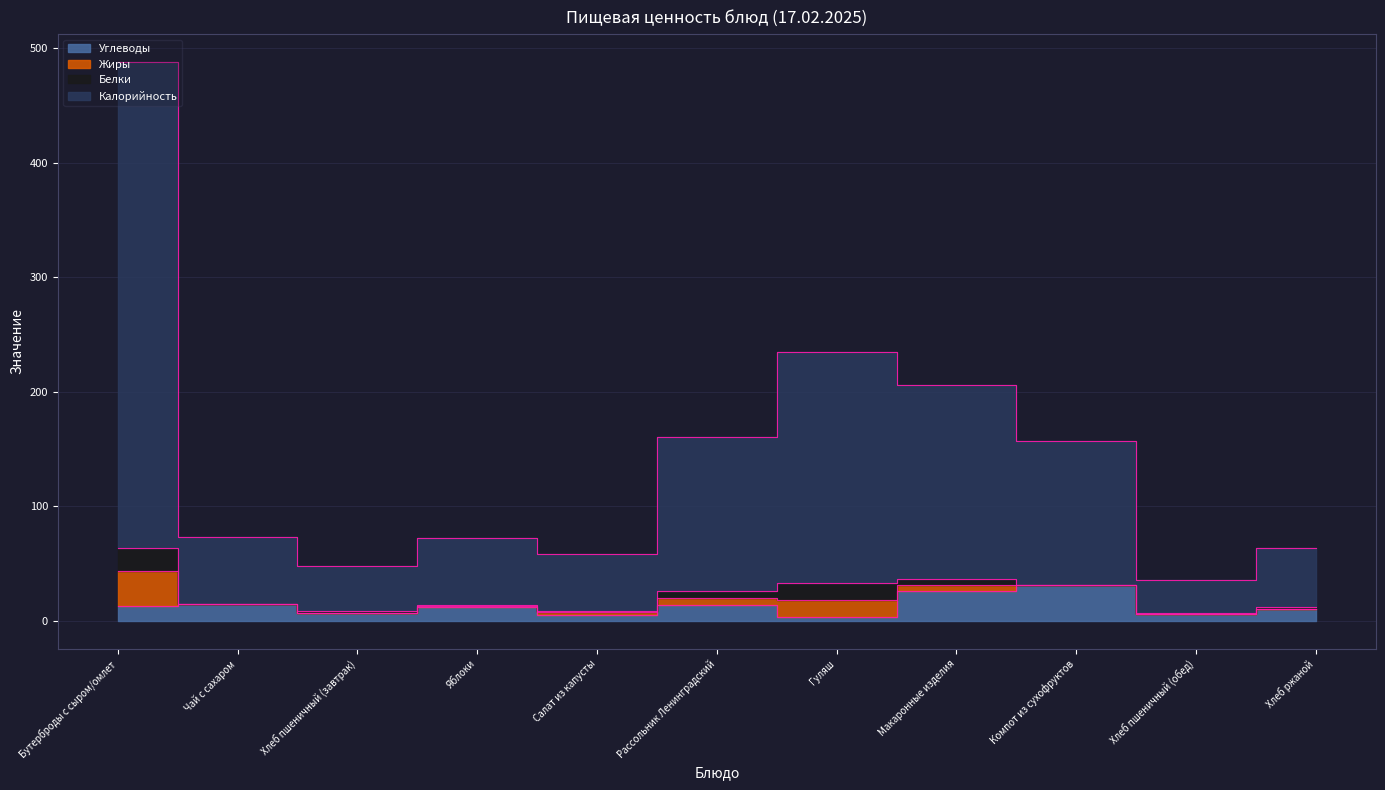

What is the difference between the maximum and minimum values in the Калорийность series?

452